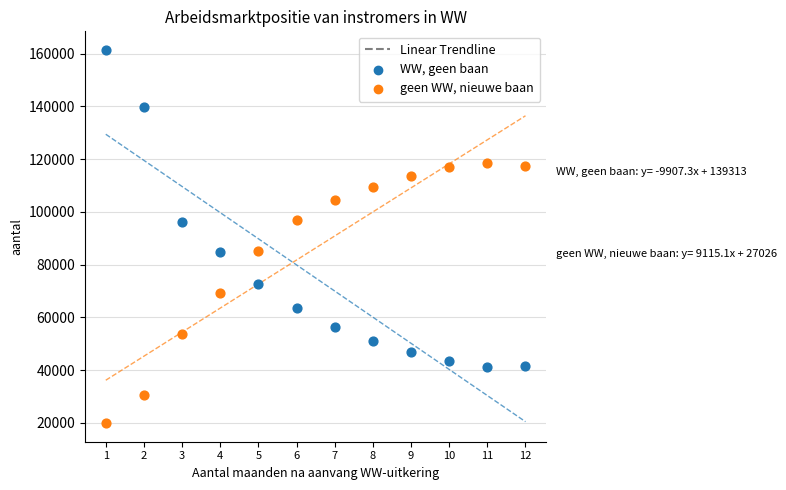

What is the X range (max minus min) for the scatter plot?

11